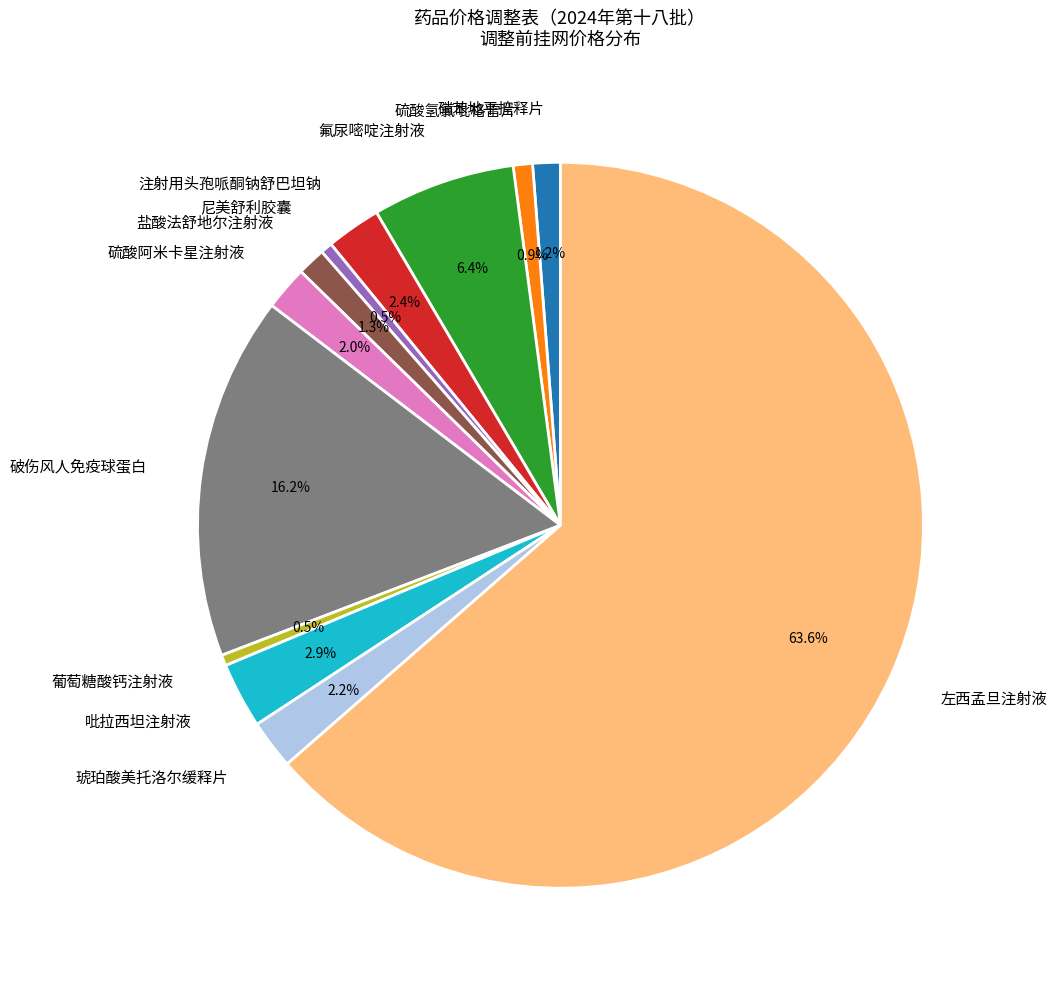

What is the largest slice in the pie chart?

左西孟旦注射液